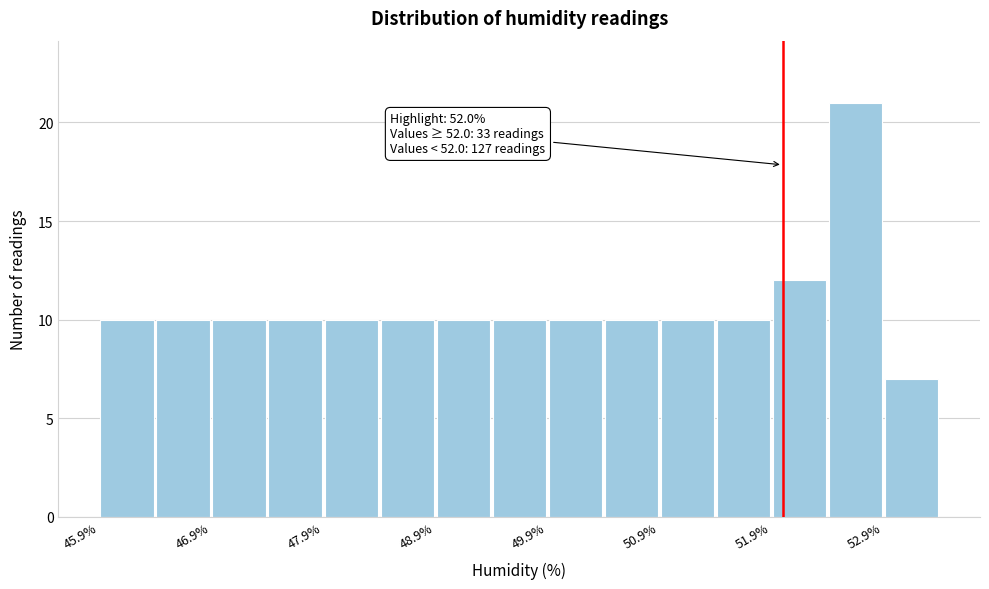

Over which range of the x-axis is the bar tallest?

52.4 to 52.9